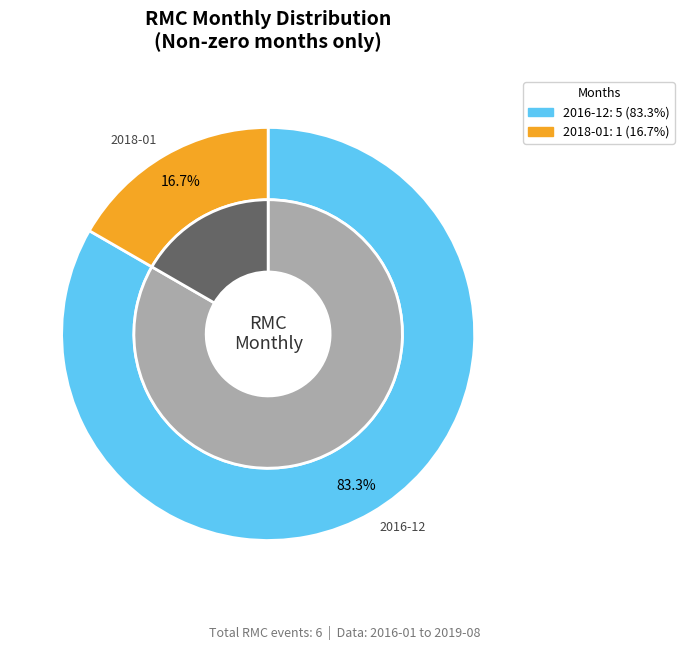

To the nearest percent, what portion does 2016-12 represent?

83%